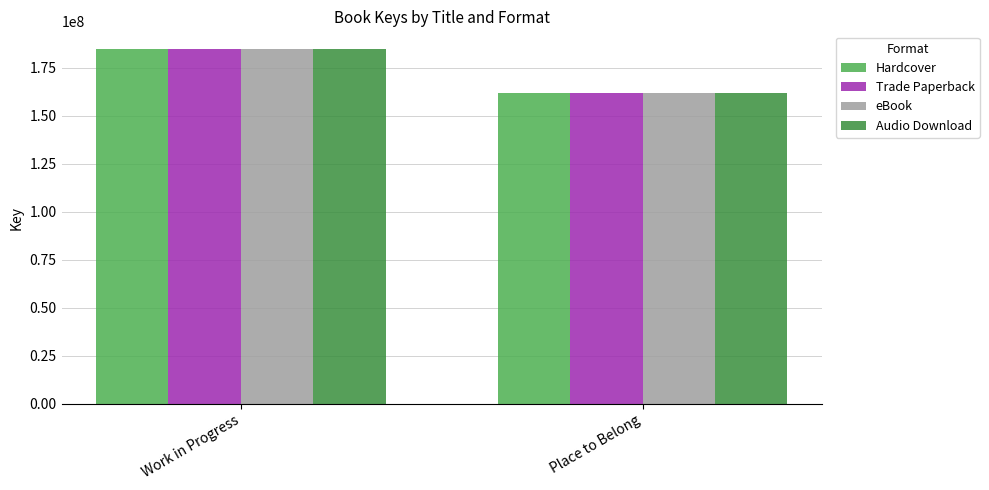

What is the total value across all series at Place to Belong?

646755336